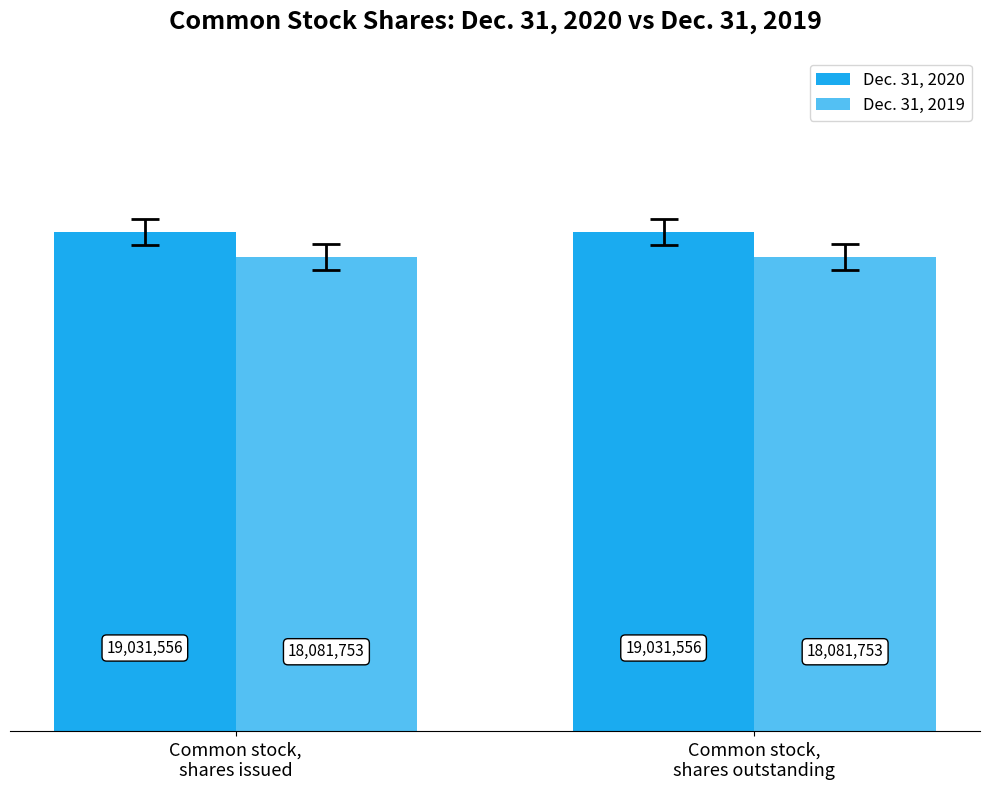

Reading right to left, transcribe all the data shown in this chart.

Dec. 31, 2020: 19031556	19031556
Dec. 31, 2019: 18081753	18081753